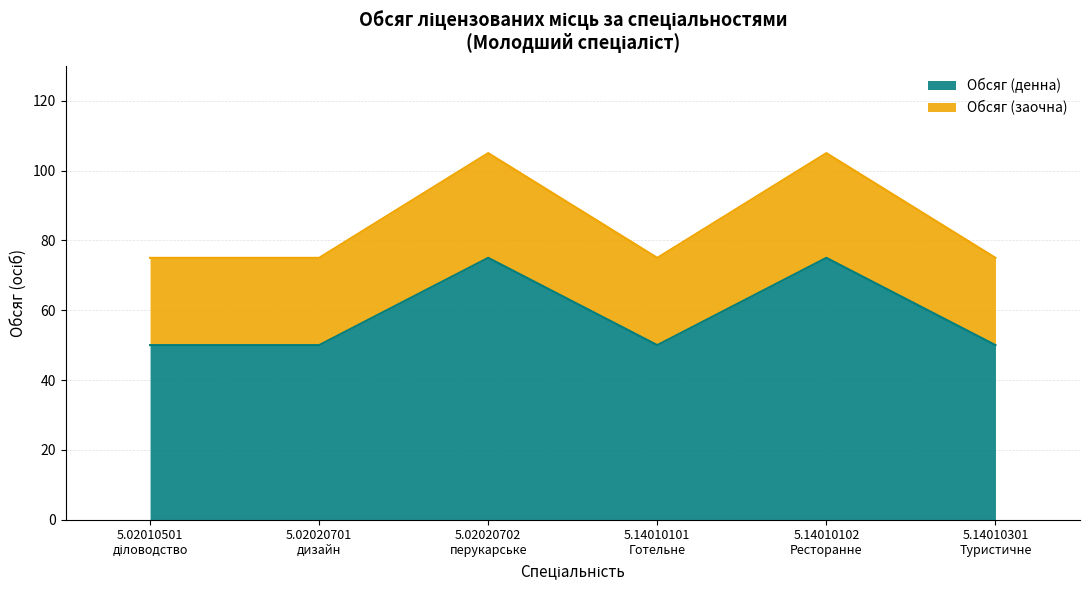

List the labels in order of Обсяг (денна) value, smallest first.

5.02010501
діловодство, 5.02020701
дизайн, 5.14010101
Готельне, 5.14010301
Туристичне, 5.02020702
перукарське, 5.14010102
Ресторанне